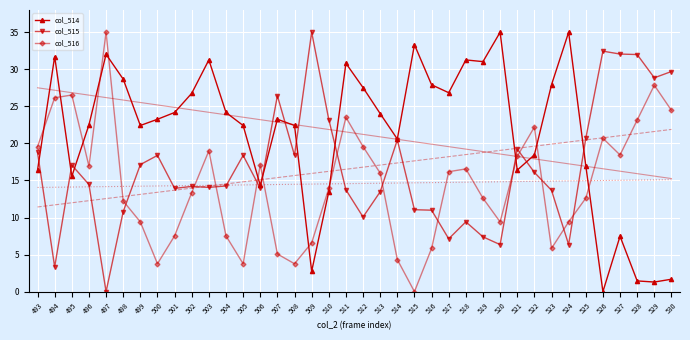

True or false: col_515 and col_516 cross at least once.

True